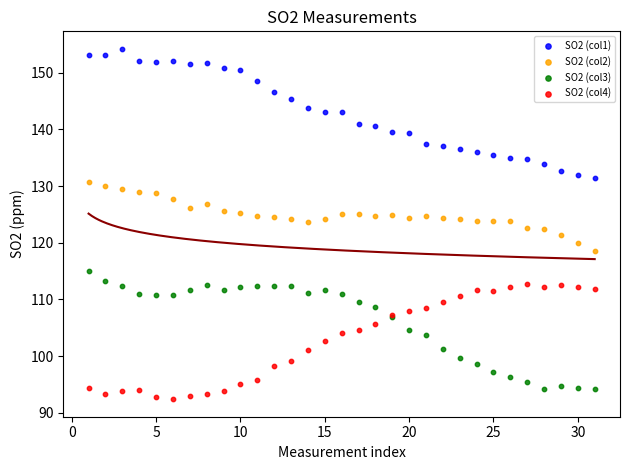

Which series reaches the minimum Y coordinate?

SO2 (col4)